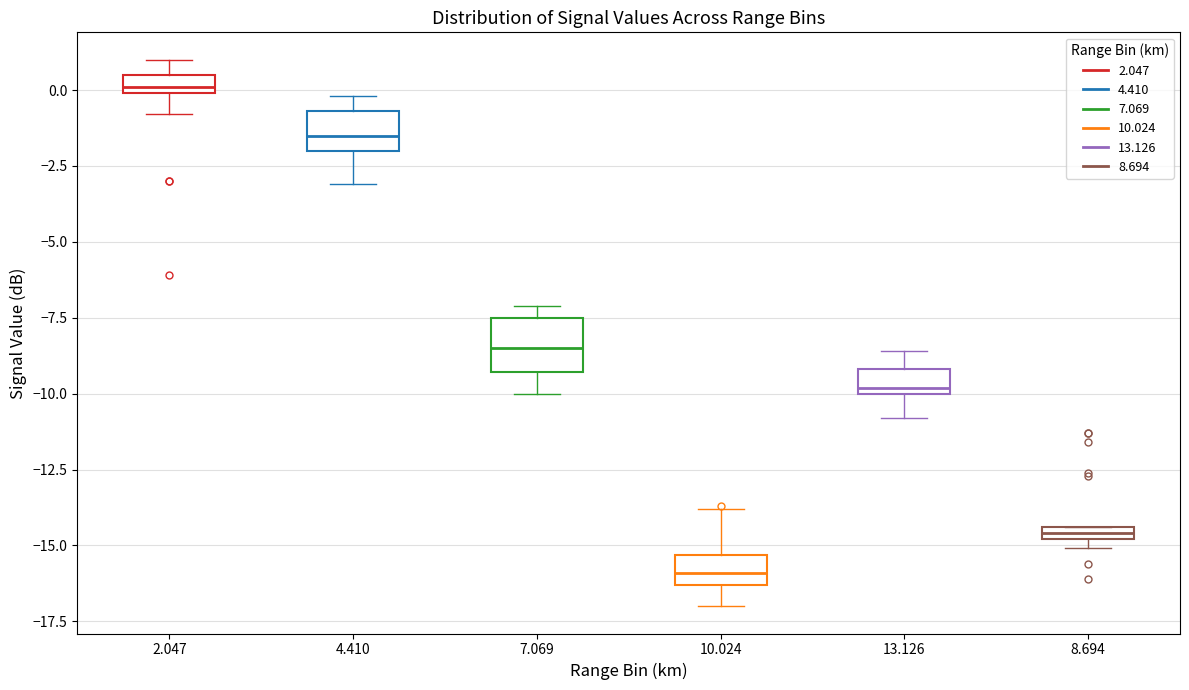

Which box's median line is the lowest?

10.024